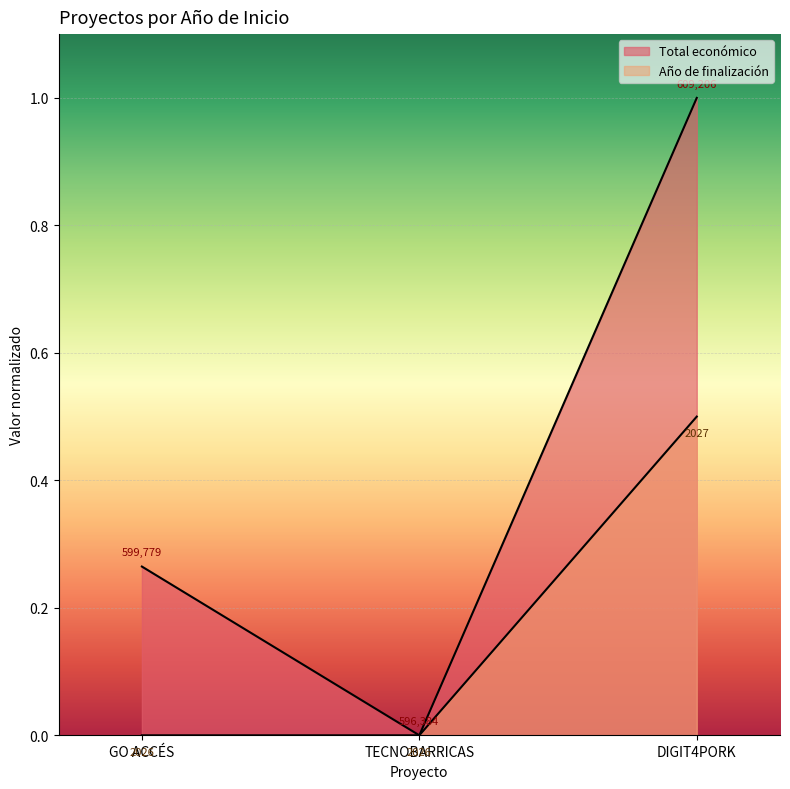

What are all the series names shown in the legend?

Total económico, Año de finalización